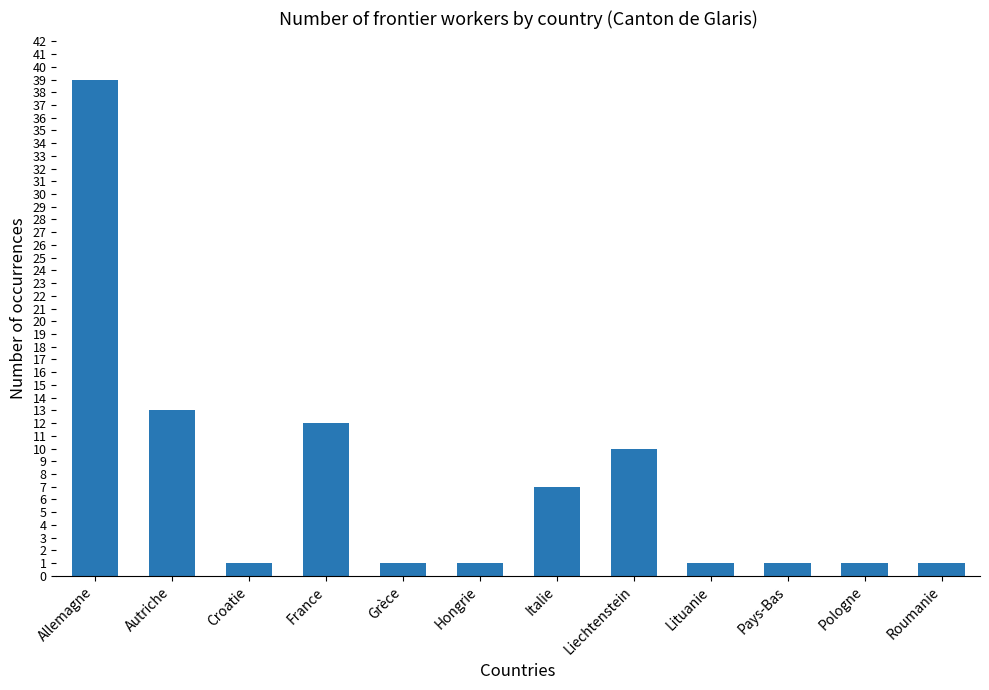

What is the label of the 12th bar from the left?

Roumanie